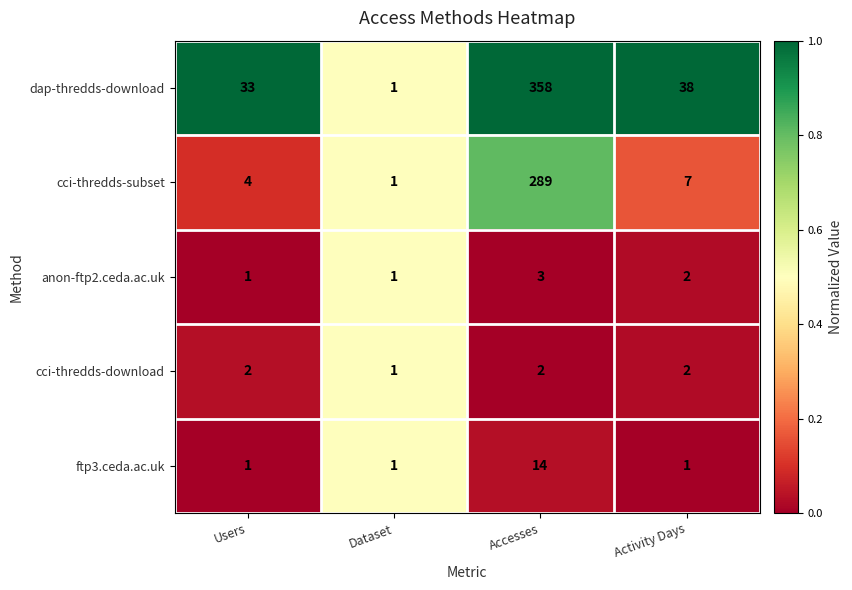

Reading right to left, what are all the values shown in this chart?

dap-thredds-download: Activity Days=38	Accesses=358	Dataset=1	Users=33
cci-thredds-subset: Activity Days=7	Accesses=289	Dataset=1	Users=4
anon-ftp2.ceda.ac.uk: Activity Days=2	Accesses=3	Dataset=1	Users=1
cci-thredds-download: Activity Days=2	Accesses=2	Dataset=1	Users=2
ftp3.ceda.ac.uk: Activity Days=1	Accesses=14	Dataset=1	Users=1